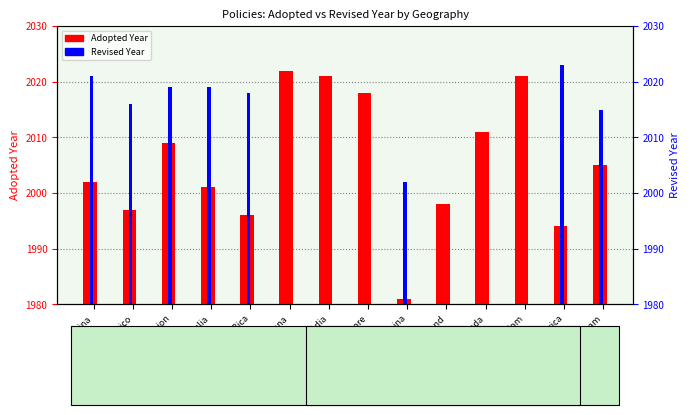

What is the maximum value shown in the chart?

2023.0